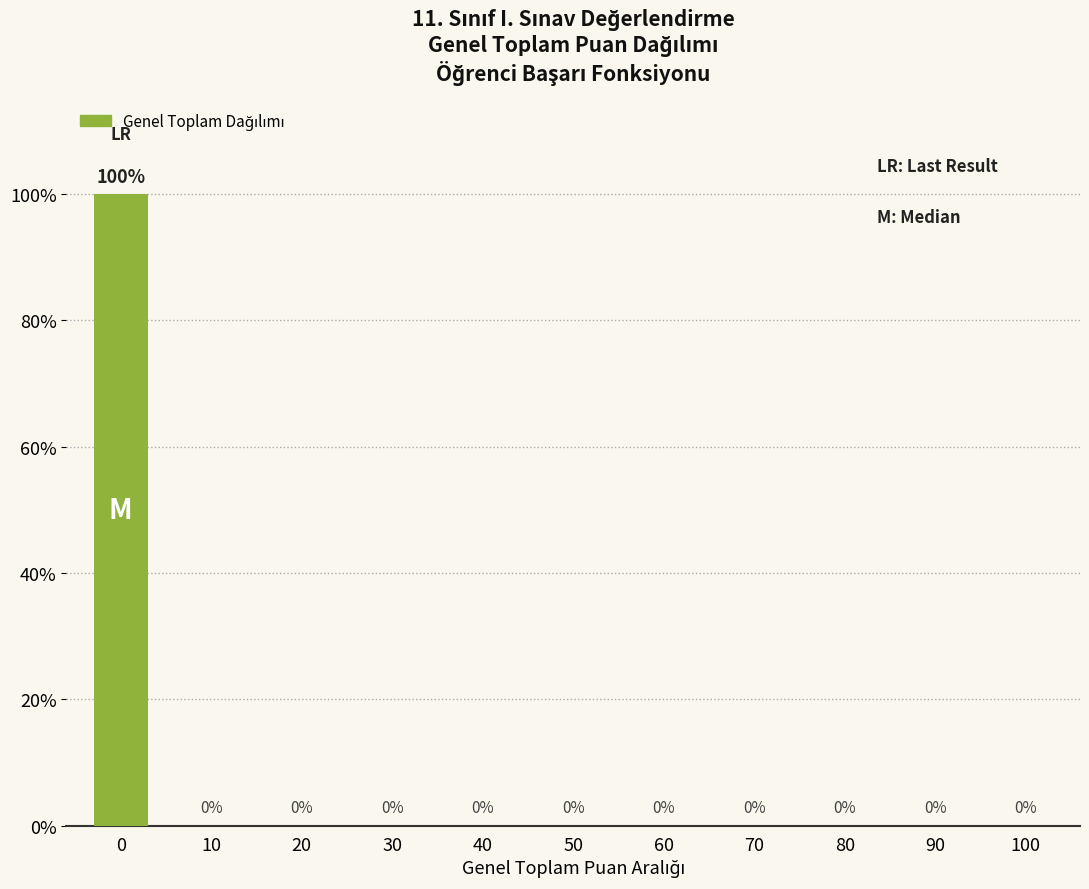

The value at 0 is 100. True or false?

True